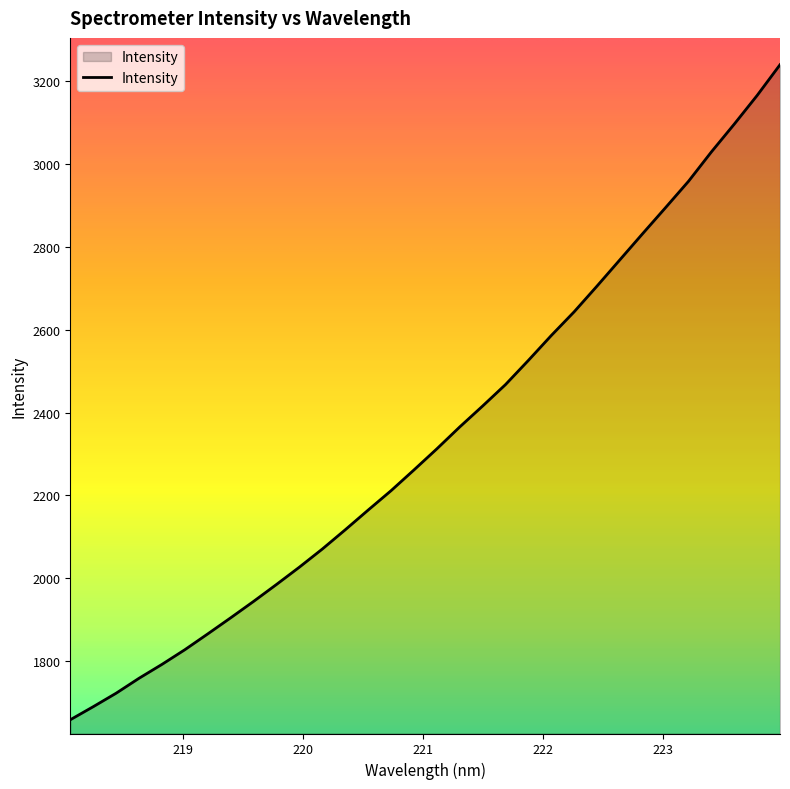

How many lines are shown in the chart?

1